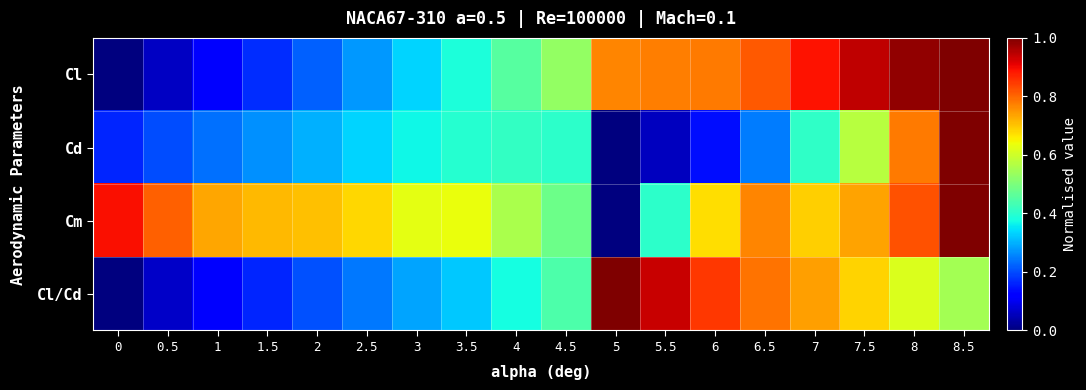

Count the number of categories in the chart.

18